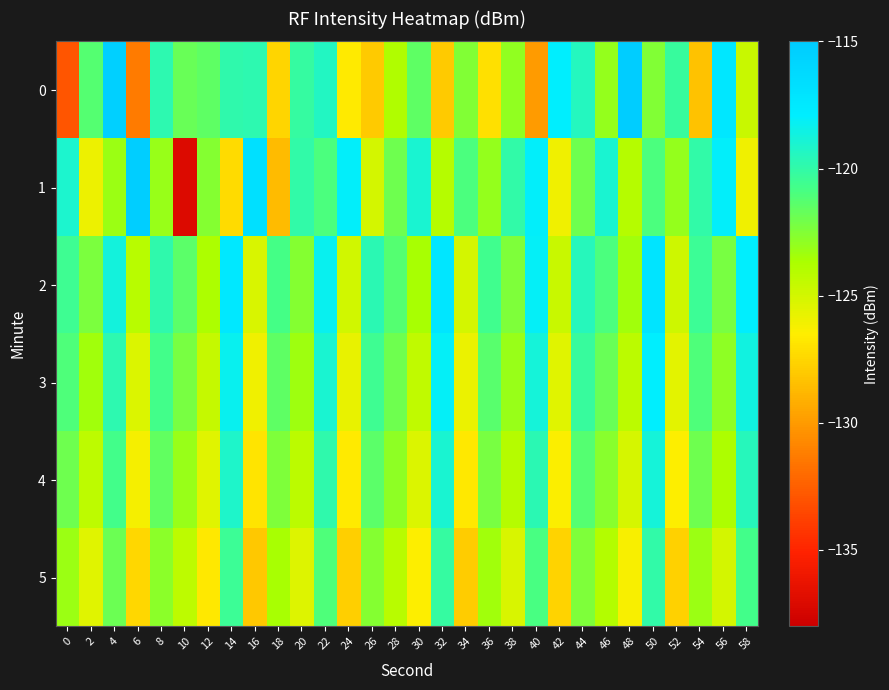

Which series changed the most between 12 and 38?

1